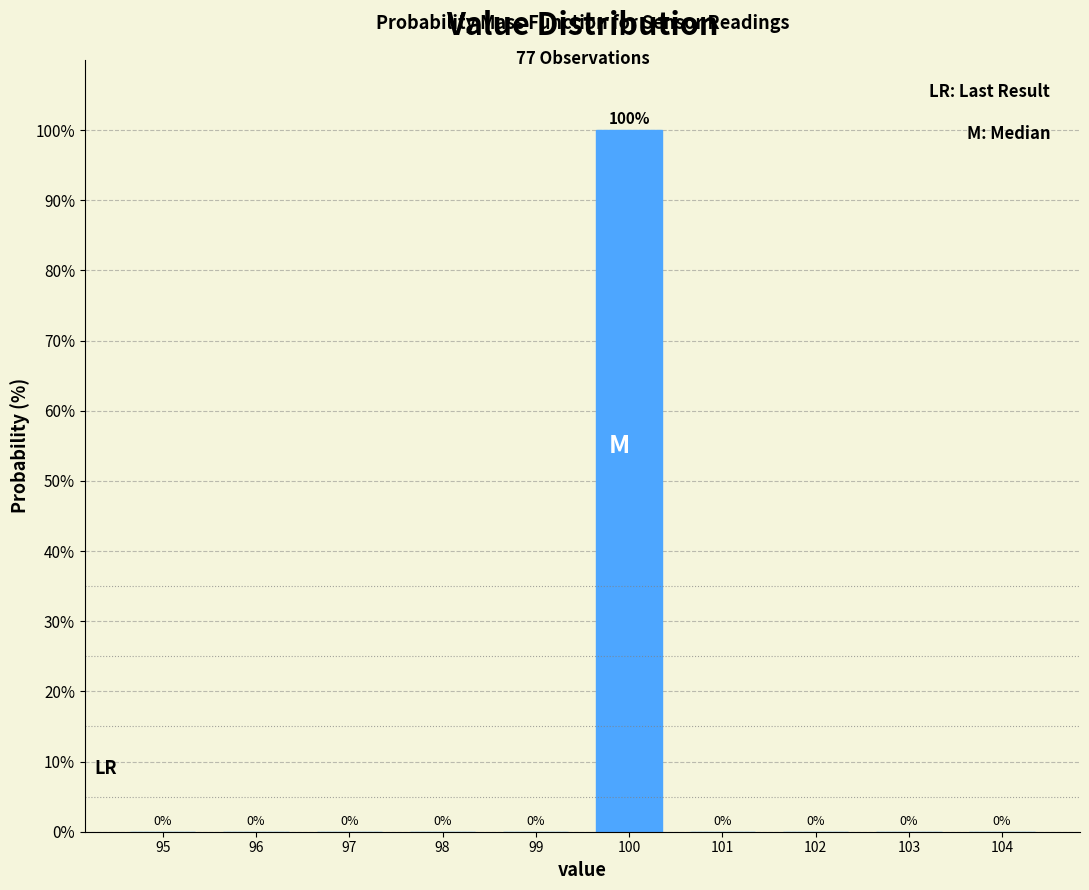

Reading left to right, what are all the values shown in this chart?

95=0	96=0	97=0	98=0	99=0	100=100	101=0	102=0	103=0	104=0